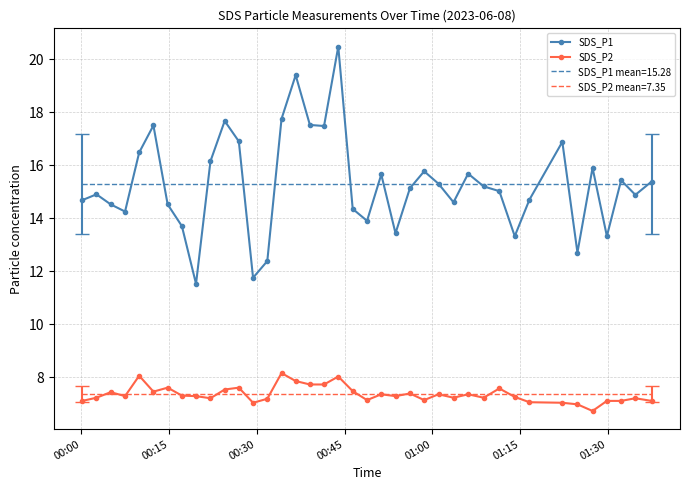

What is the maximum value for SDS_P1?

20.5